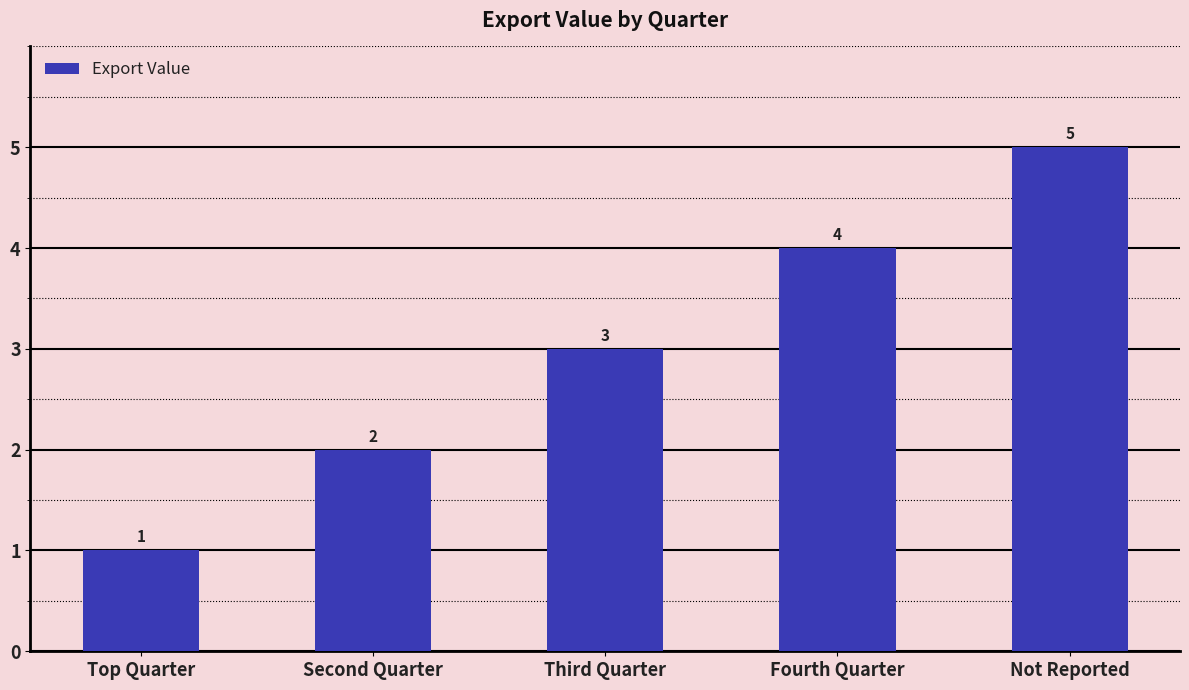

Which label corresponds to the smallest value in the chart?

Top Quarter